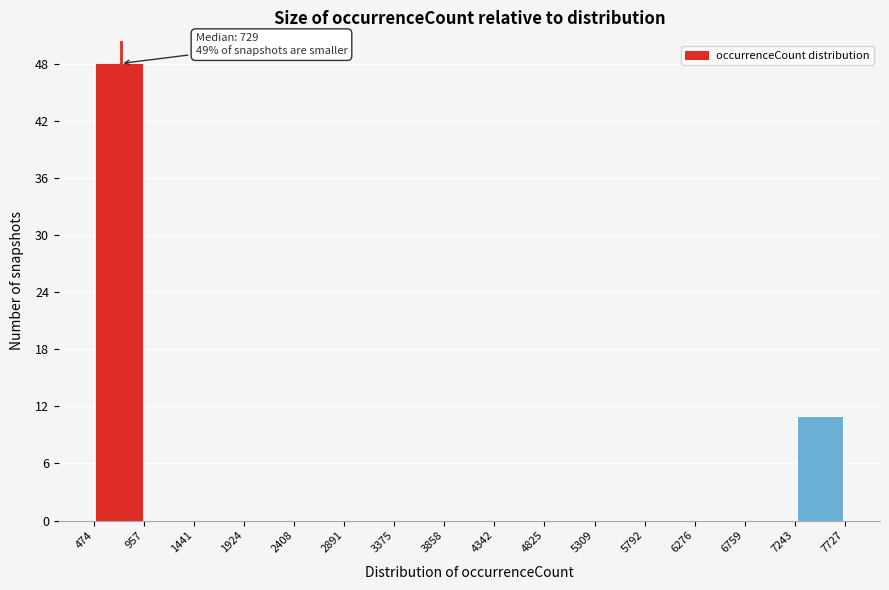

Over which range of the x-axis is the bar tallest?

474 to 957